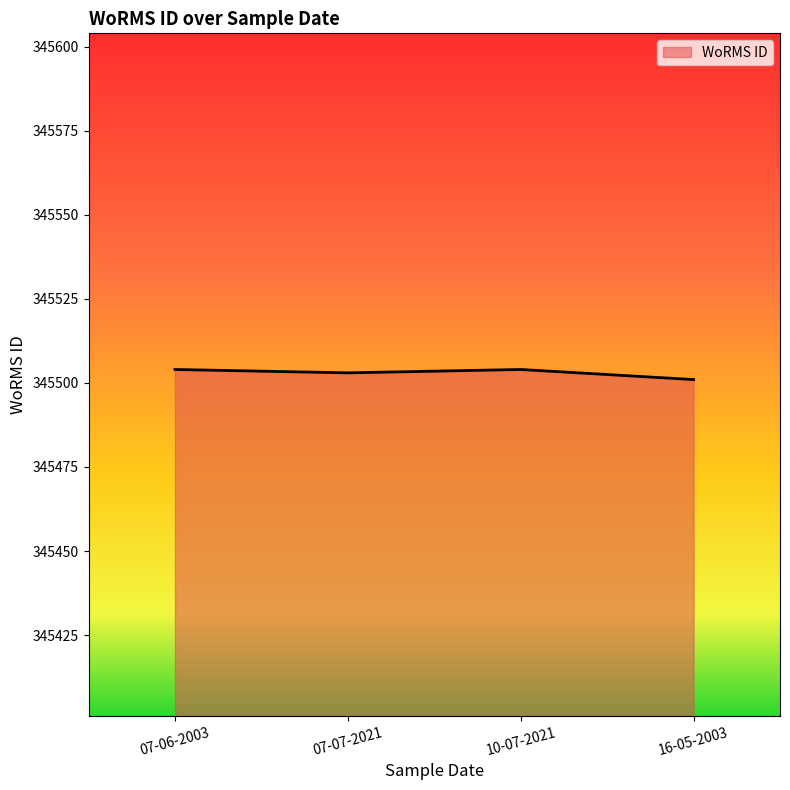

What is the average value?

345503